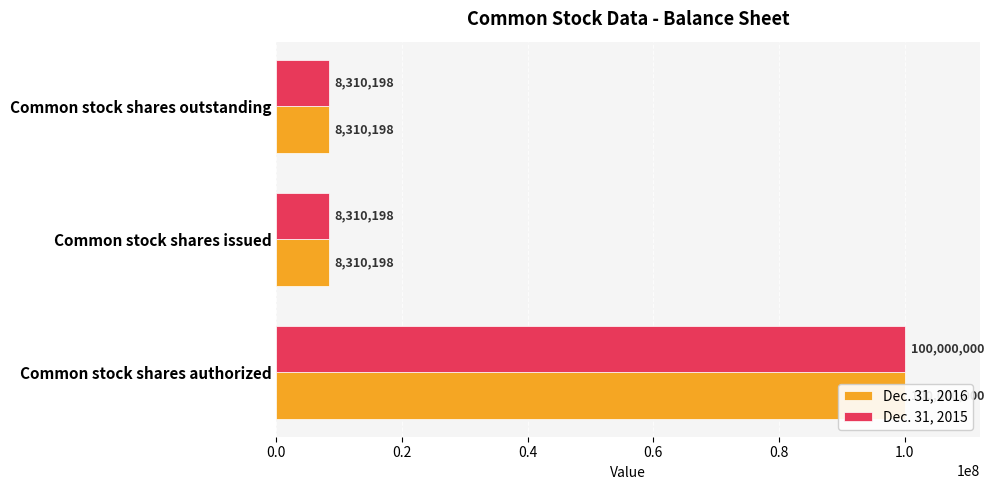

What is the difference between the maximum and minimum values in the Dec. 31, 2016 series?

91689802